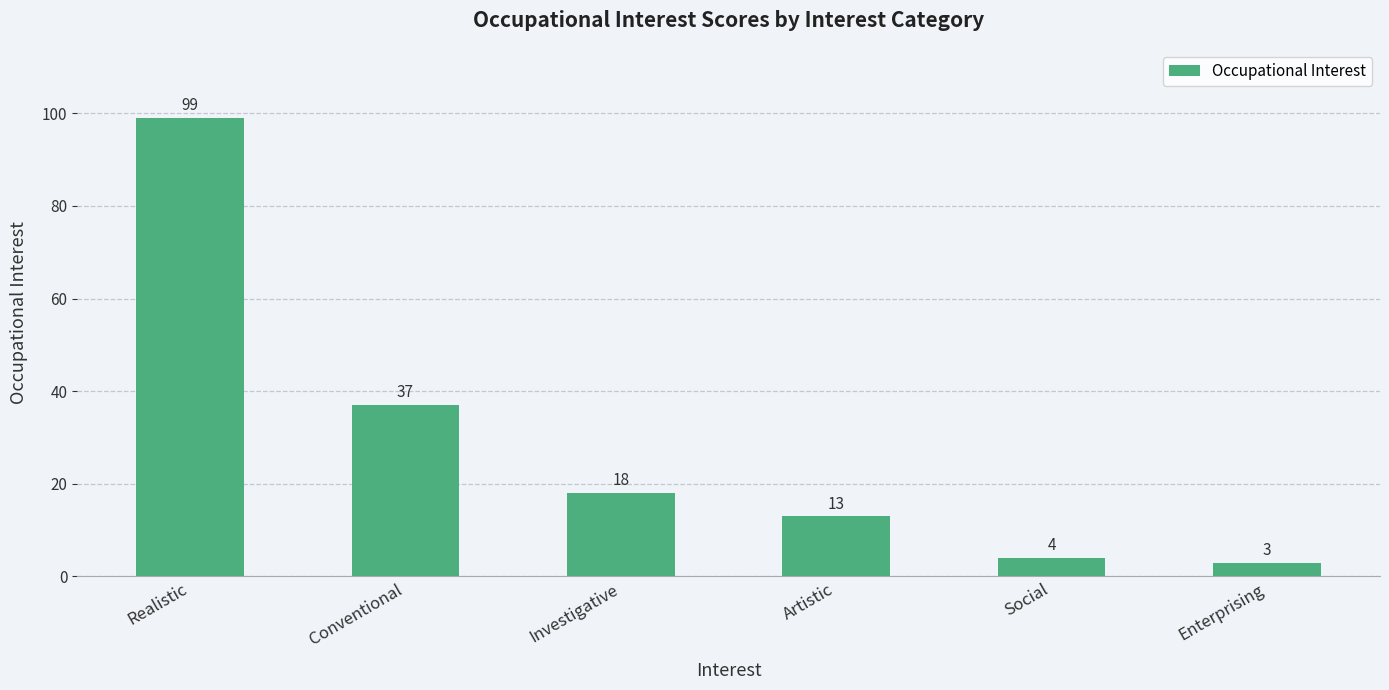

What value does the data have at Social, to the nearest 5?

5